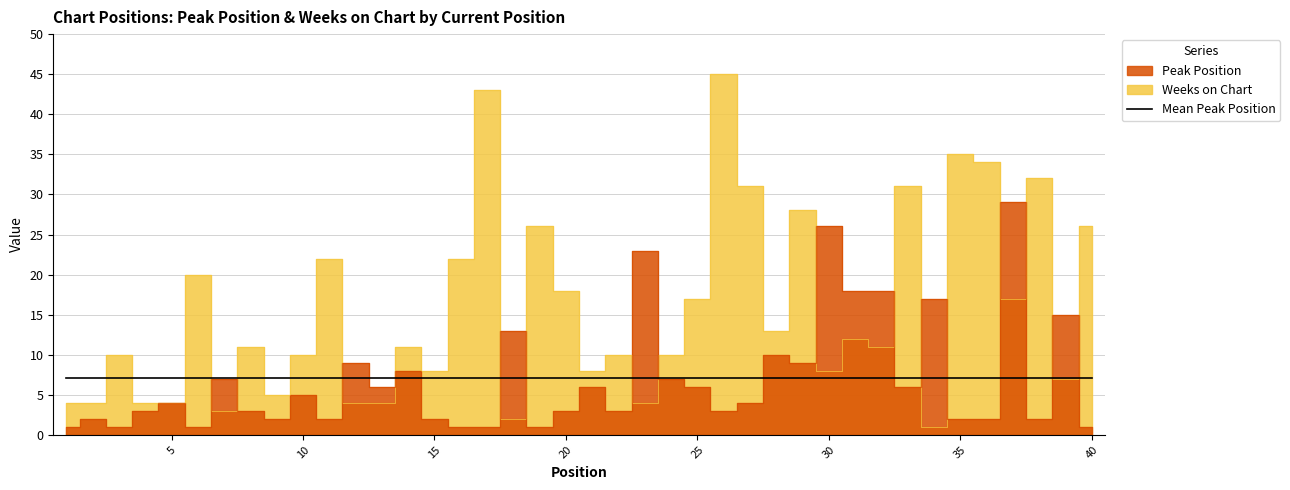

What is the spread (max minus min) of values at 14?

3